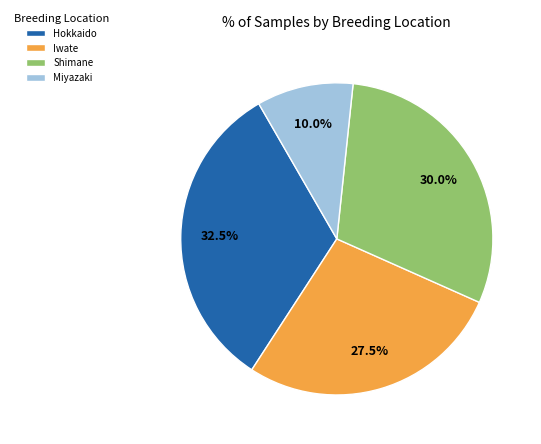

Between Miyazaki and Shimane, which is larger?

Shimane